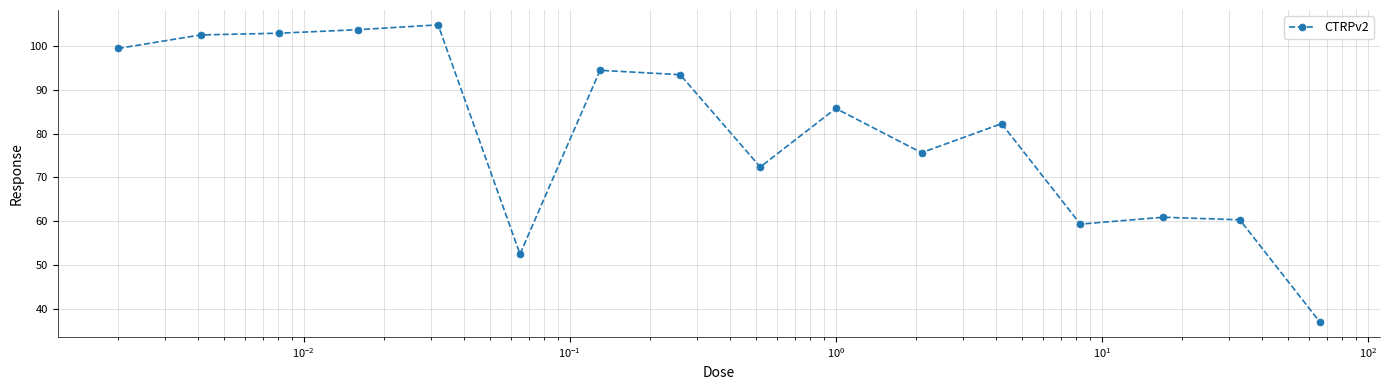

What is the value of the 15th point from the left?

60.4